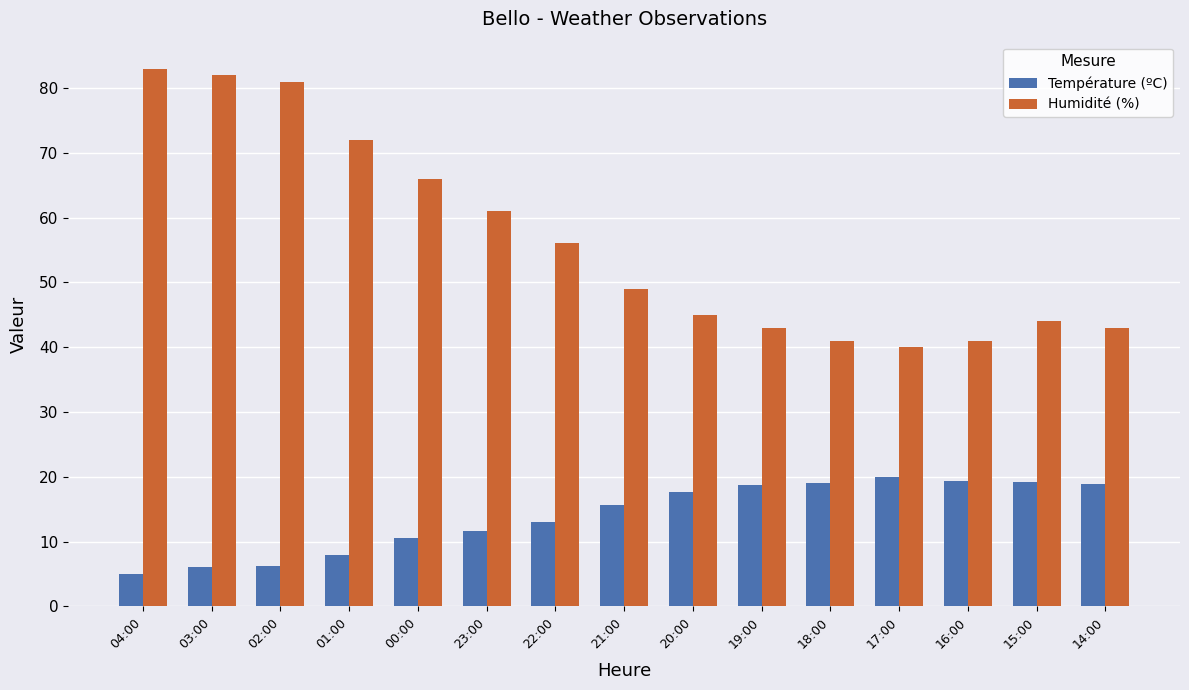

At which category does the chart reach its peak across all series?

04:00